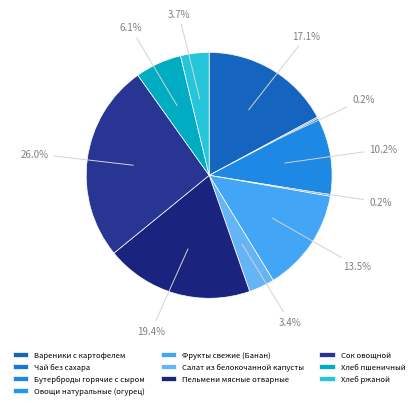

Rank the categories by value from highest to lowest.

Сок овощной, Пельмени мясные отварные, Вареники с картофелем, Фрукты свежие (Банан), Бутерброды горячие с сыром, Хлеб пшеничный, Хлеб ржаной, Салат из белокочанной капусты, Овощи натуральные (огурец), Чай без сахара